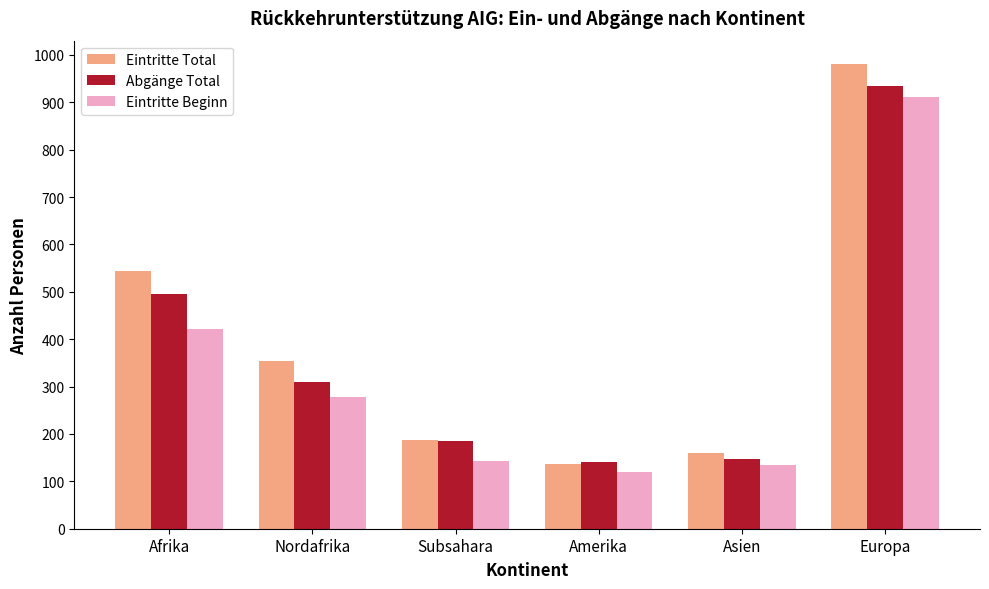

What is the spread (max minus min) of values at Europa?

70